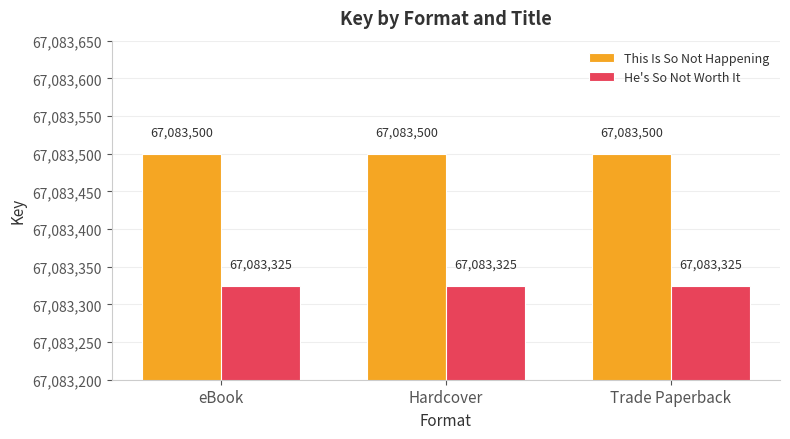

What is the spread (max minus min) of values at Hardcover?

175